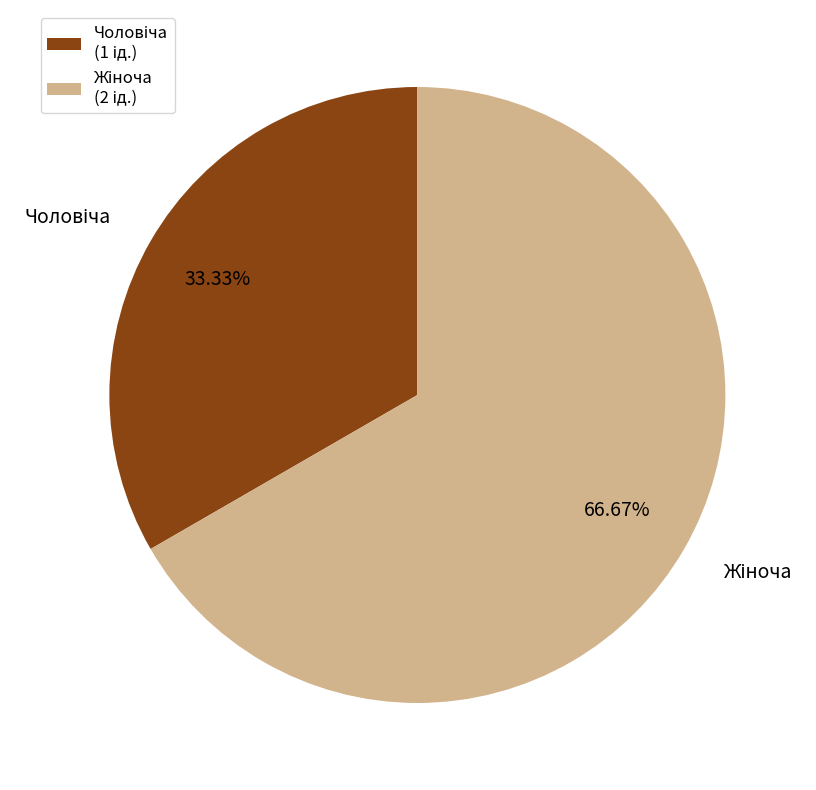

Is there a majority slice in this chart?

Yes